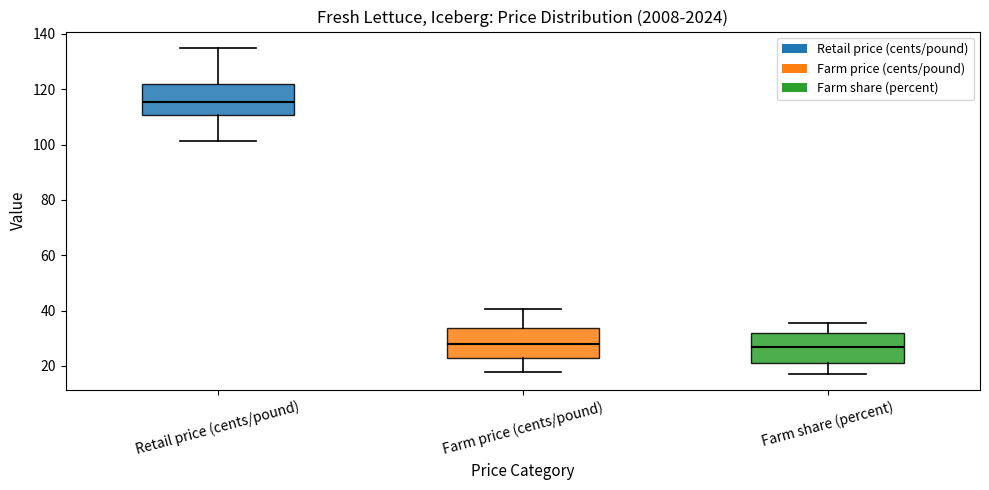

Reading left to right, transcribe this box plot: for each box, give where its median line is, the range the box spans, and where its two whiskers end, as read against the y-axis. The values are not printed on the chart, so give them approximately, as read against the axis.

Retail price (cents/pound): median 116, box 110 to 122, whiskers 102 to 134
Farm price (cents/pound): median 28, box 22 to 34, whiskers 18 to 40
Farm share (percent): median 28, box 22 to 32, whiskers 18 to 36